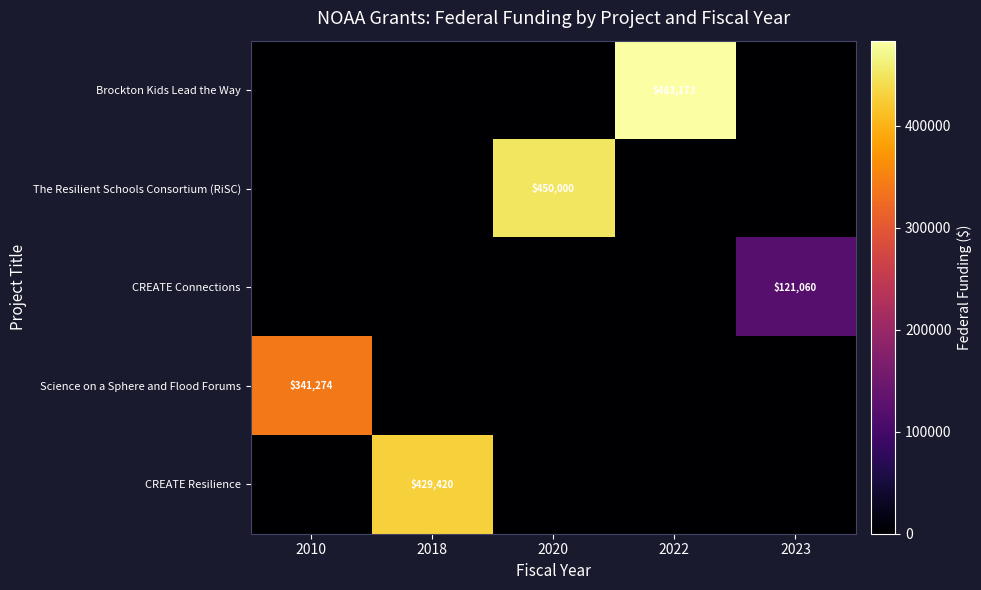

Which series has the largest total across all categories?

row_0